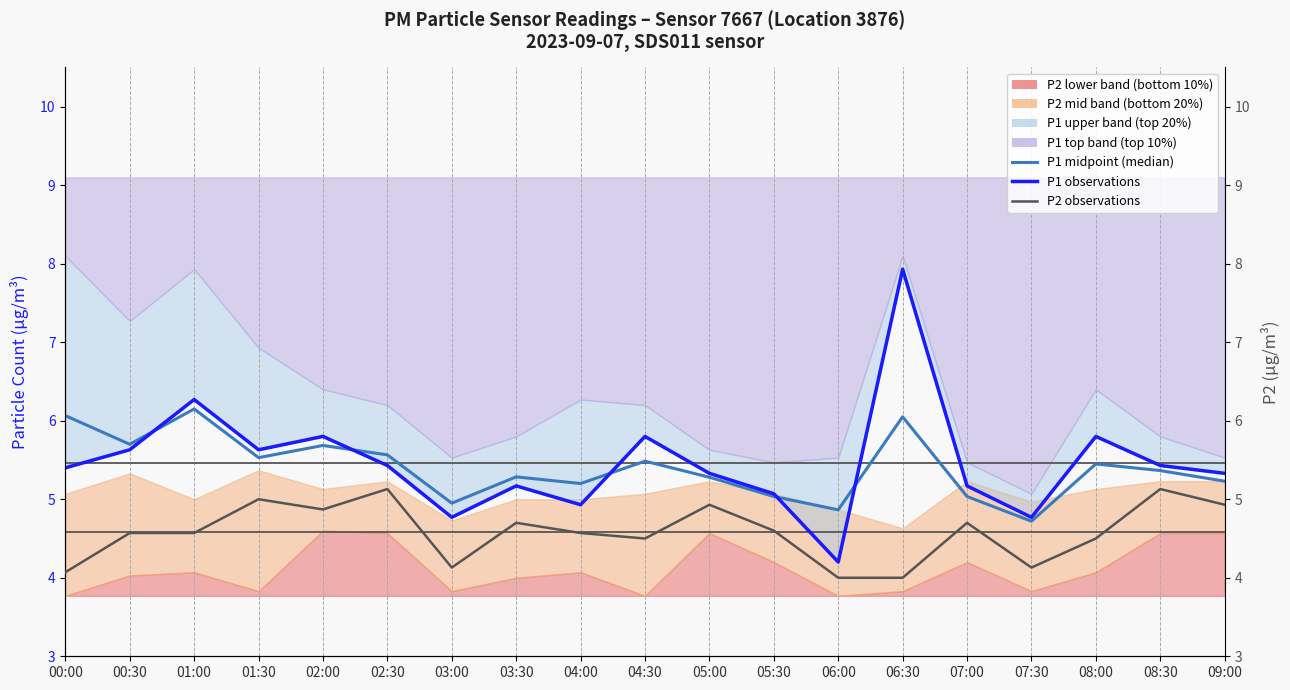

At which category is the sum across all series the highest?

06:30